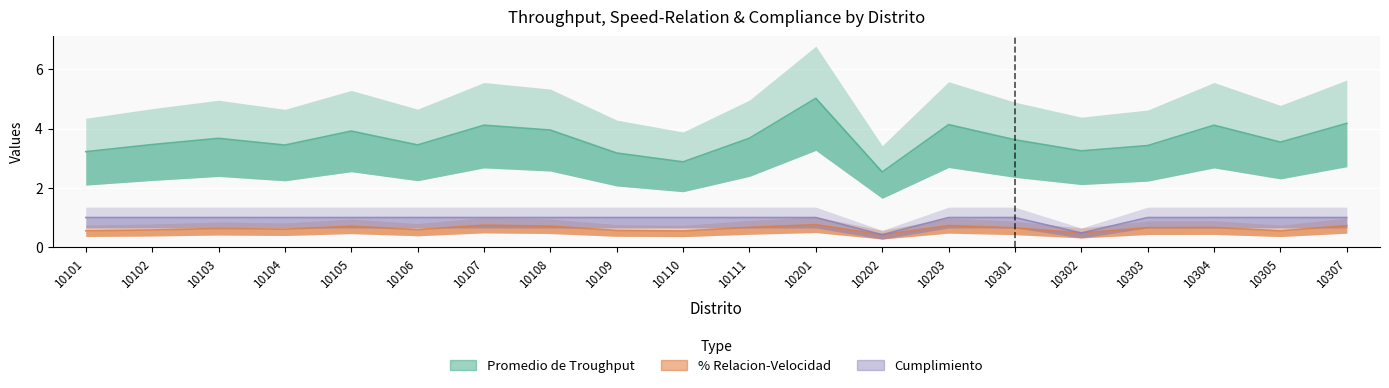

How many data points does each series have?

20